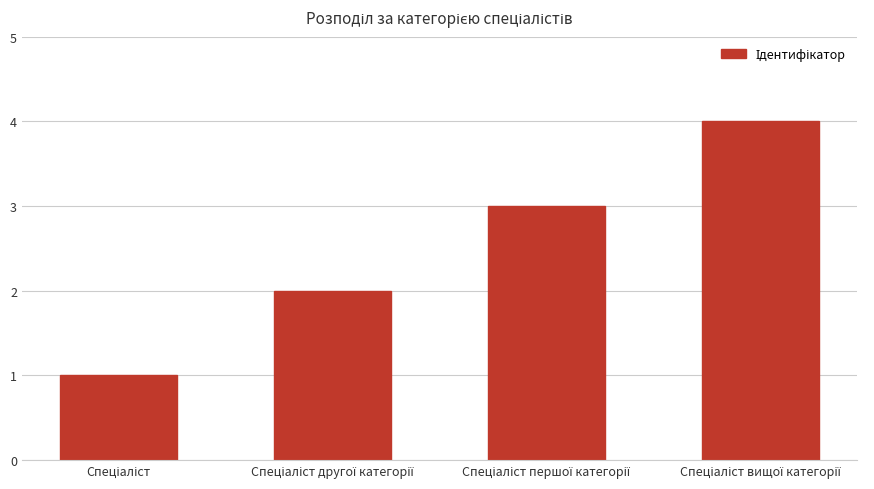

Reading left to right, list all the values displayed in this chart.

1	2	3	4